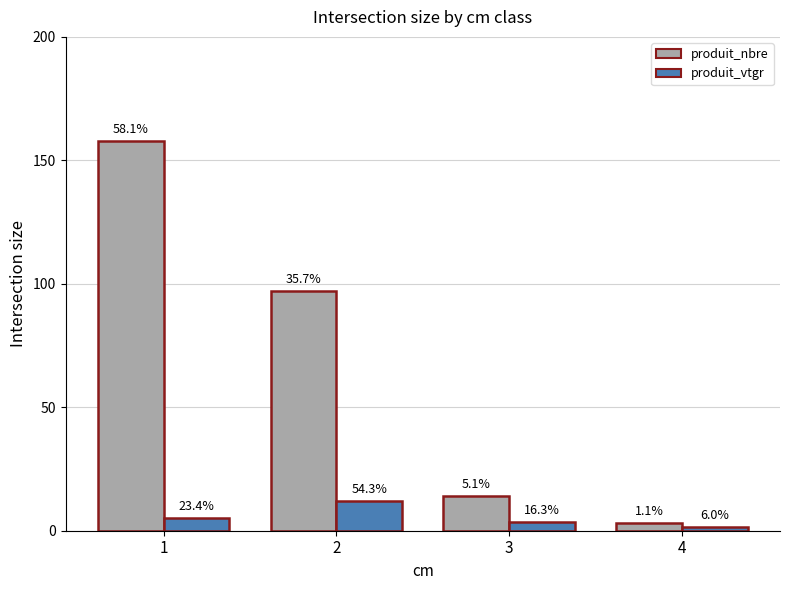

Is the value of produit_vtgr at 4 greater than the value of produit_nbre at 3?

No